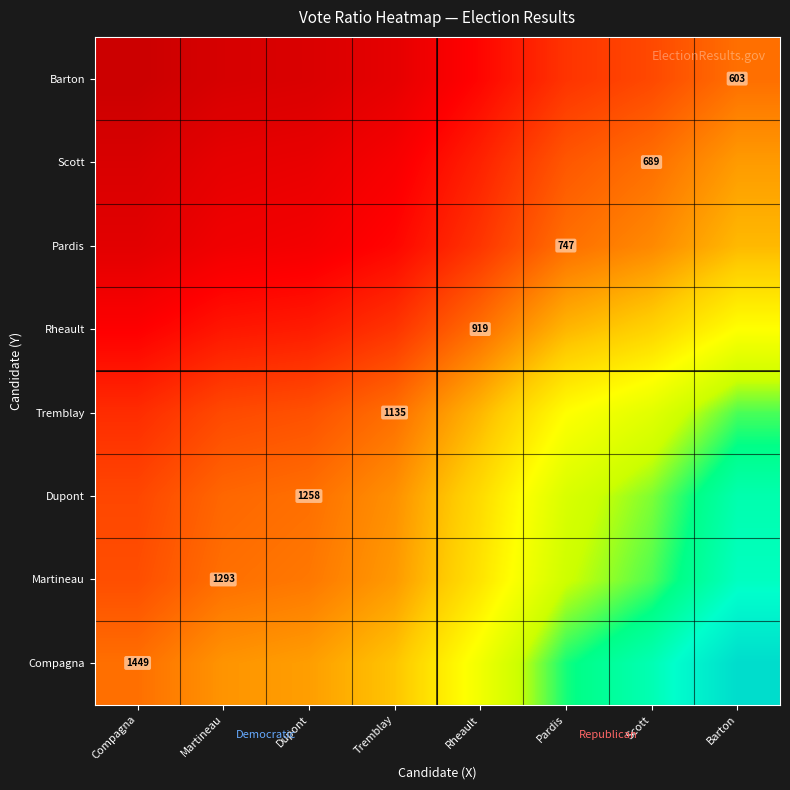

What is the total value across all series at Pardis?

10834.0